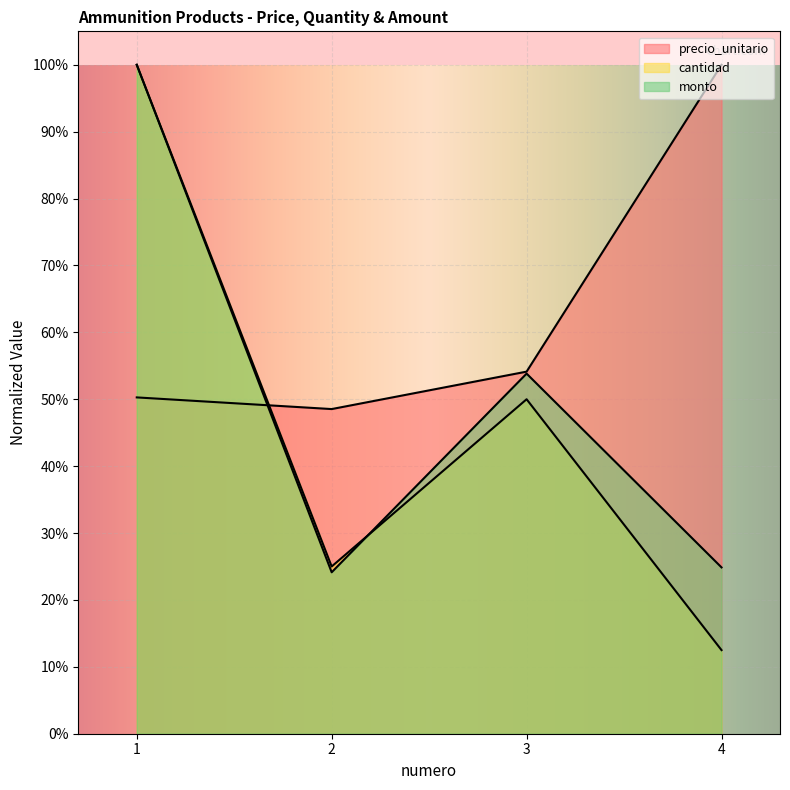

At how many categories does at least one series exceed 0?

4